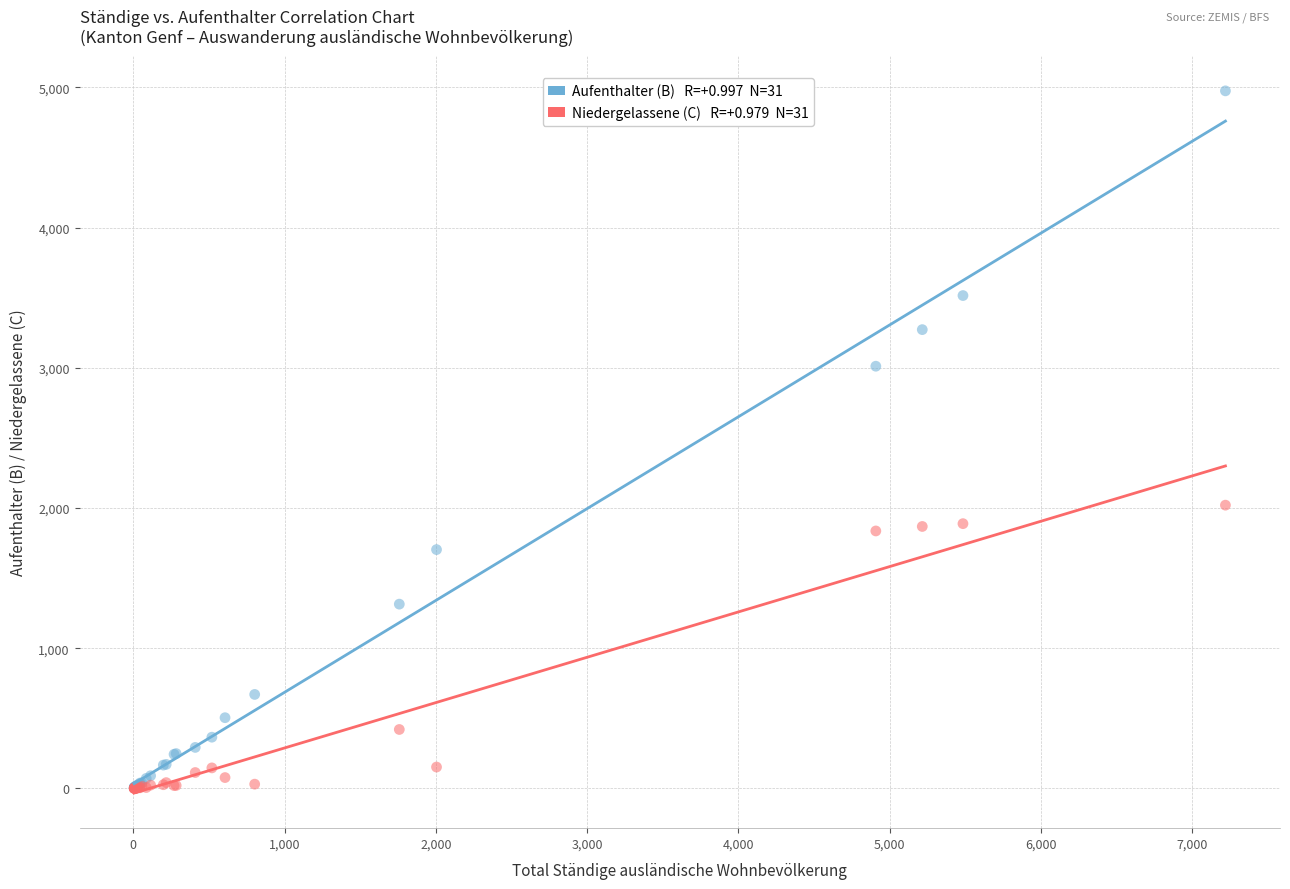

Across all series, what Y value is closest to 2487?

2020